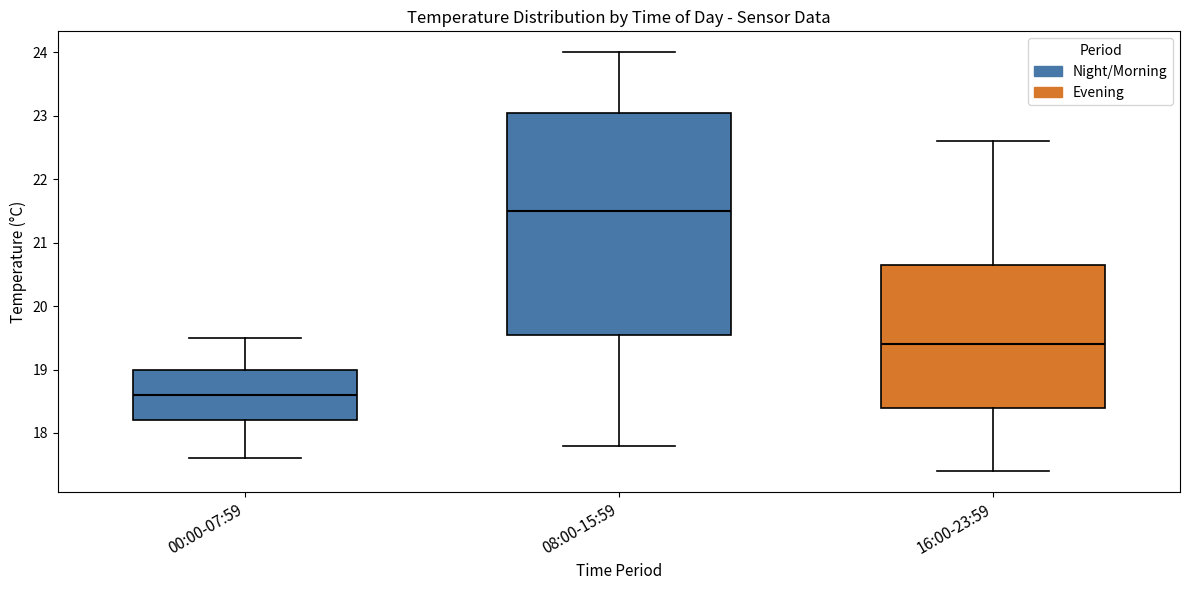

Reading left to right, read every box against the y-axis: the position of its median line, the range the box covers, and the ends of its whiskers. The values are not printed on the chart, so give them approximately, as read against the axis.

00:00-07:59: median 18.6, box 18.2 to 19.0, whiskers 17.6 to 19.5
08:00-15:59: median 21.5, box 19.6 to 23.1, whiskers 17.8 to 24.0
16:00-23:59: median 19.4, box 18.4 to 20.7, whiskers 17.4 to 22.6